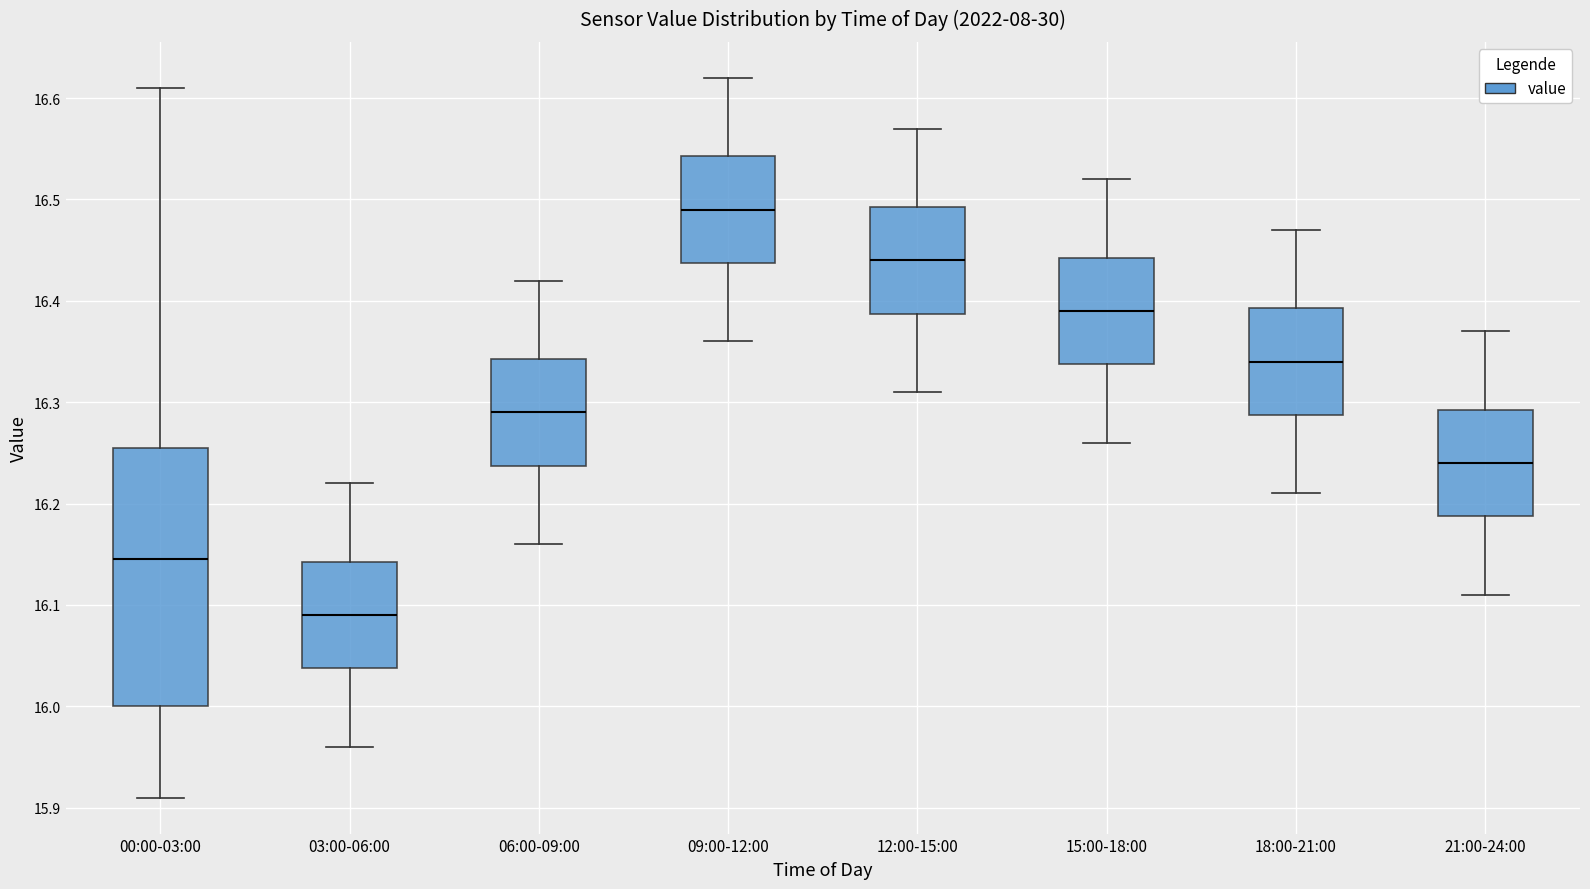

Which box's median line is the lowest?

03:00-06:00